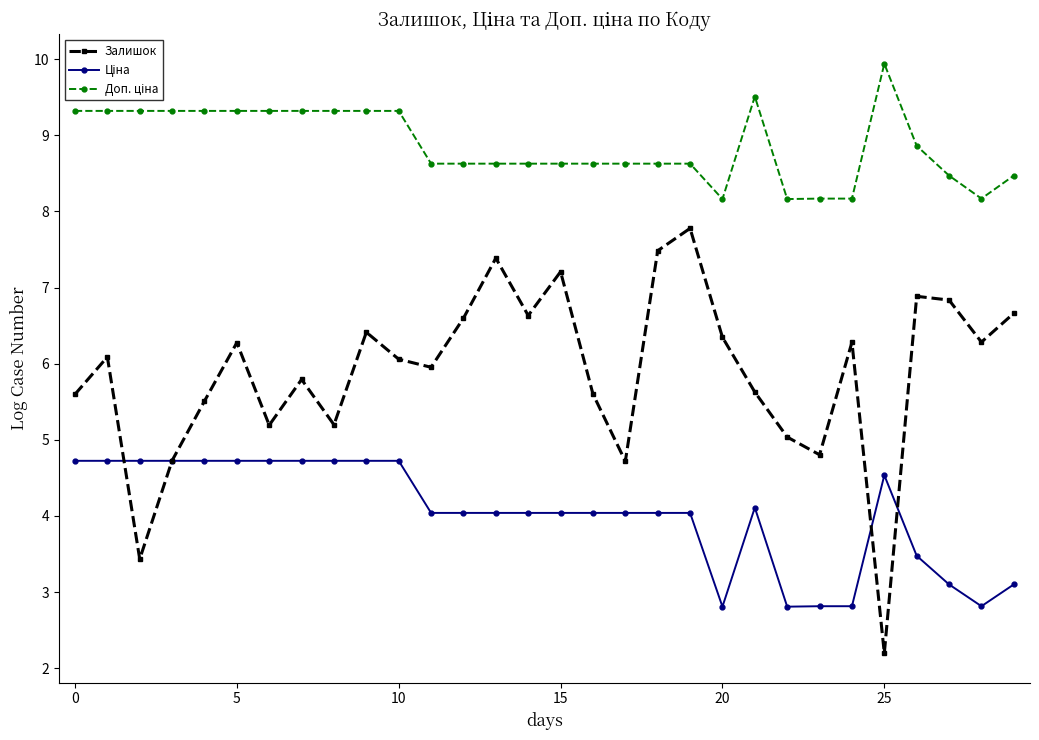

At how many categories does at least one series exceed 2?

30